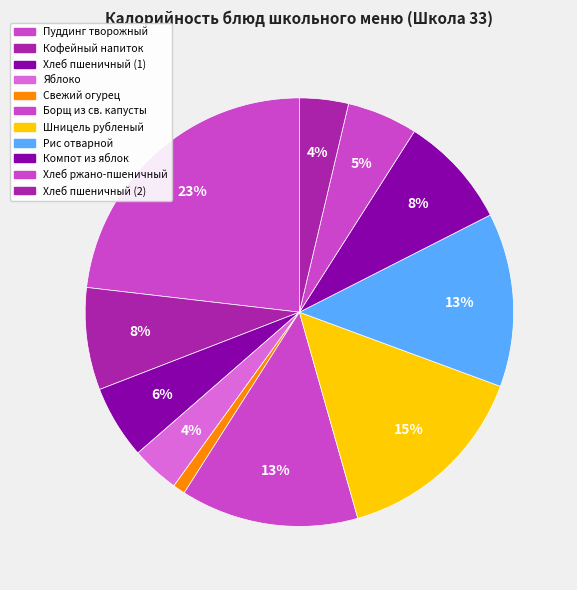

How many segments does this pie chart have?

11